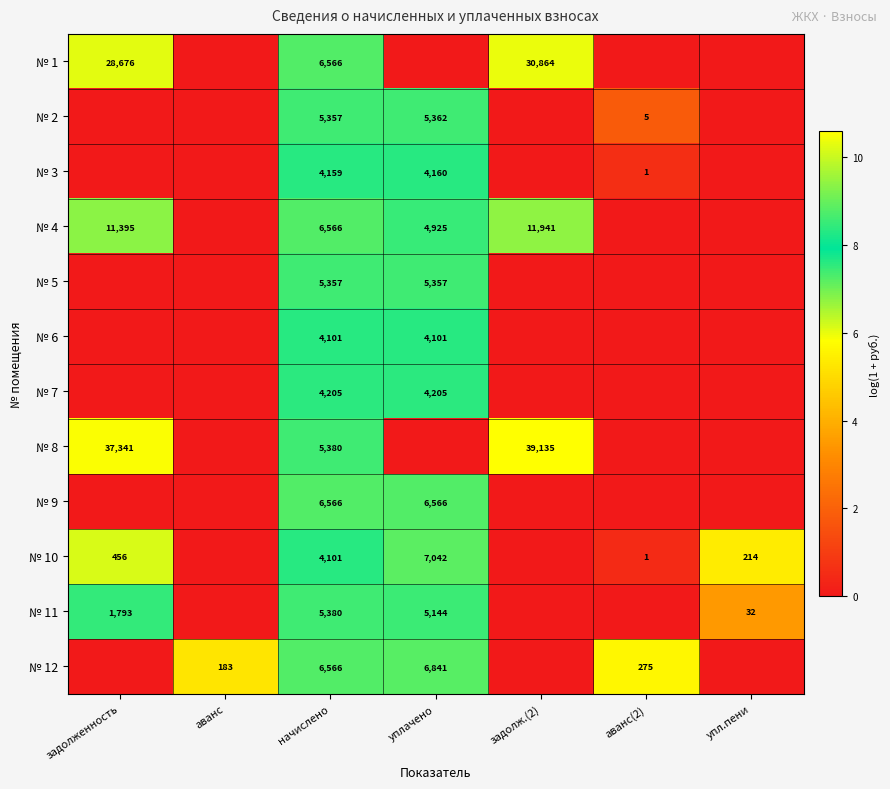

The № 4 series shows 2.1 at начислено. True or false?

False